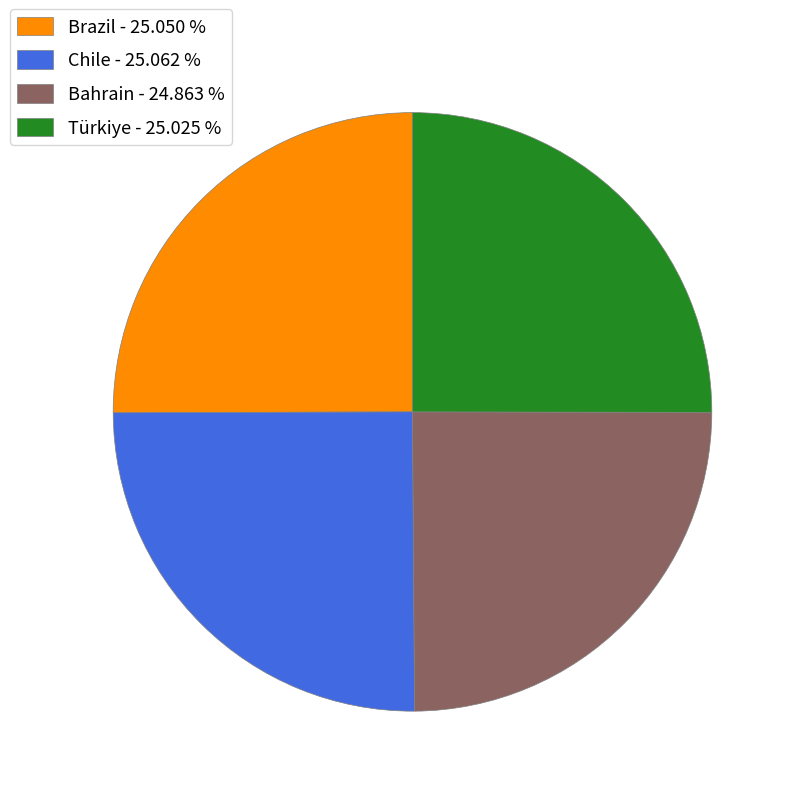

Count the number of slices in the pie.

4